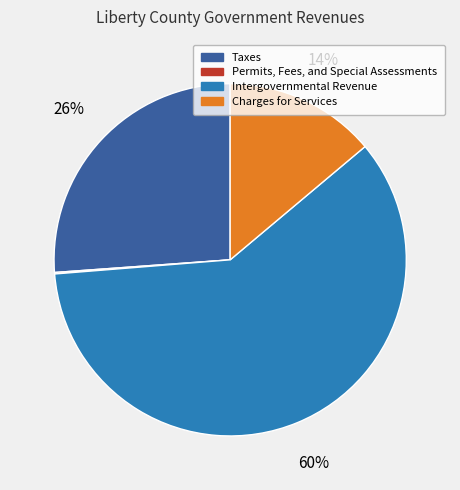

To the nearest percent, what is the difference between the Intergovernmental Revenue and Charges for Services slice percentages?

46%